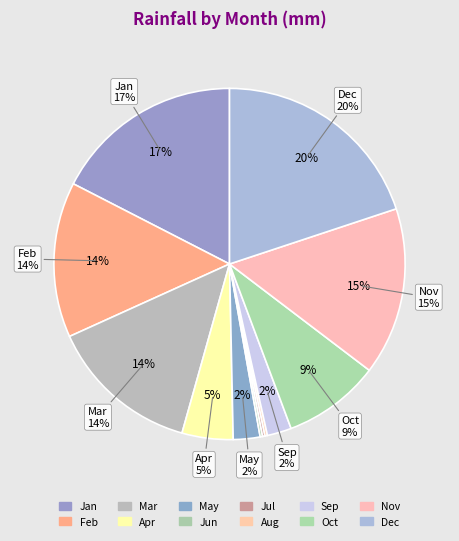

What is the change in value from Mar to Aug?

-61